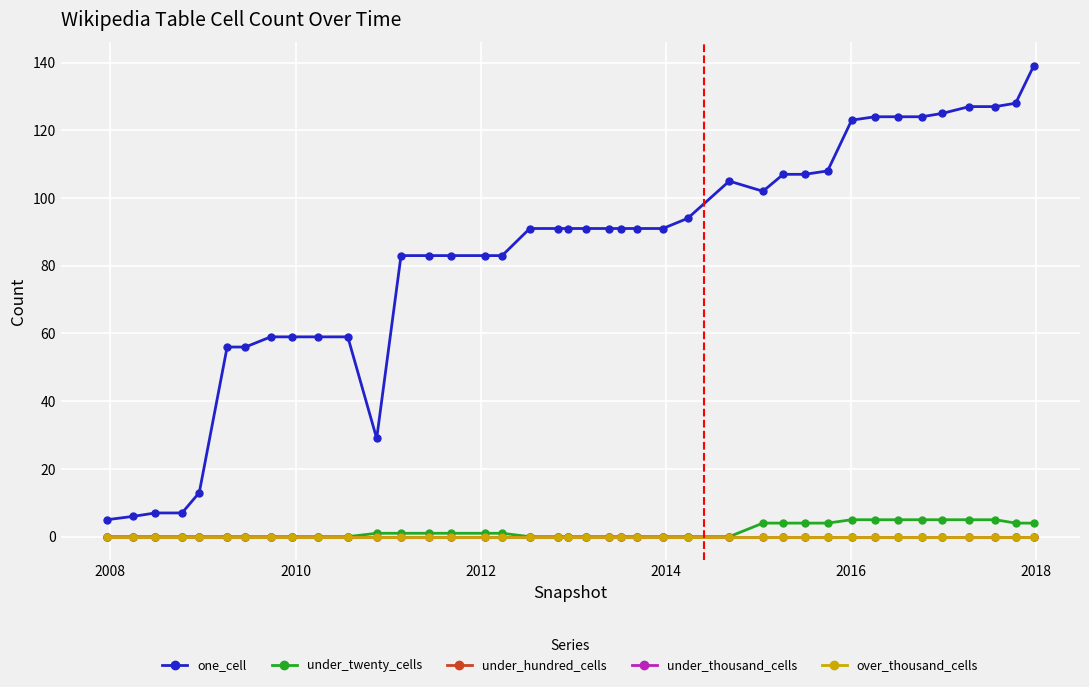

Does the chart have visible grid lines?

Yes